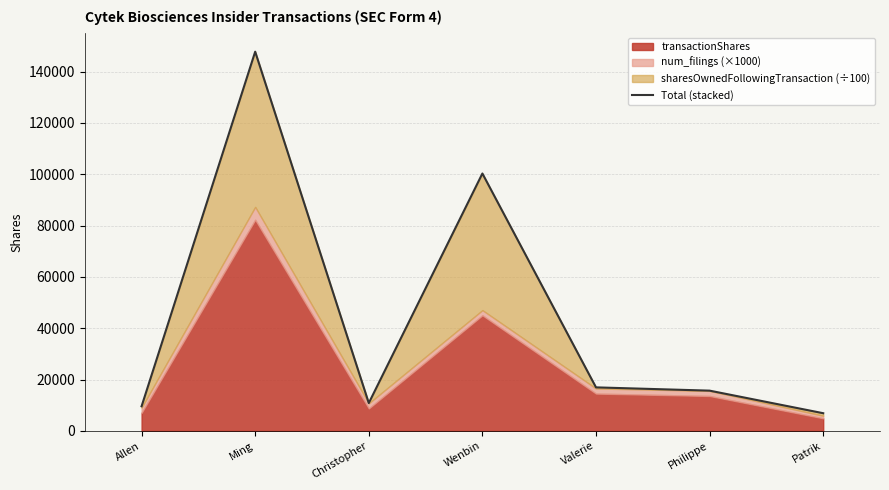

Approximately how many times larger is the value at Valerie compared to Christopher?

1.6